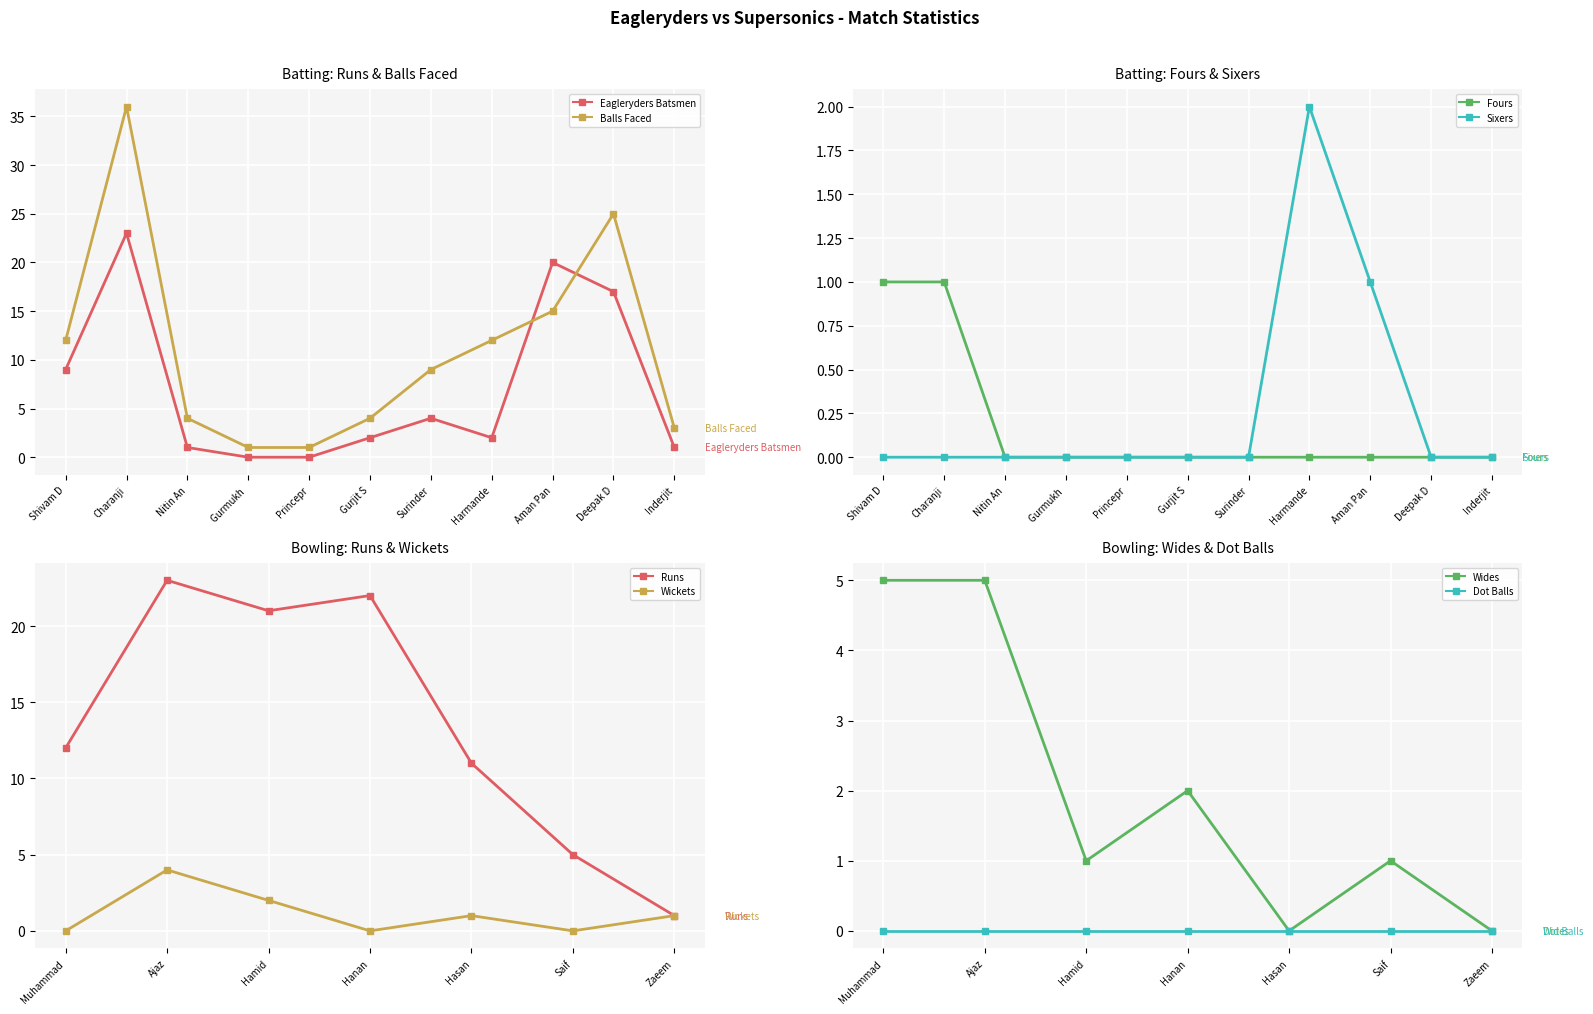

True or false: Fours and Sixers intersect in this chart.

False